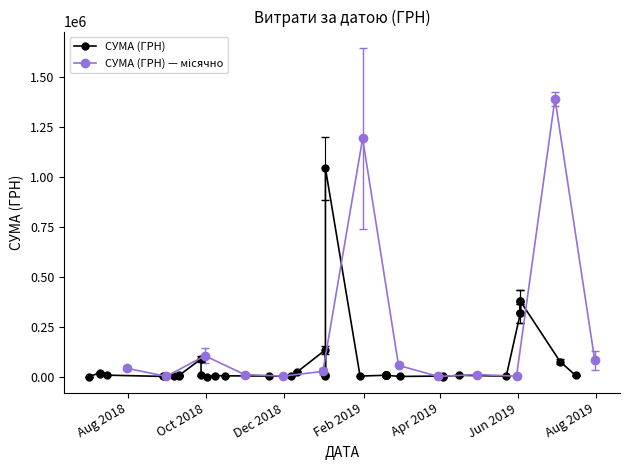

Read the value at 8.

2994.0